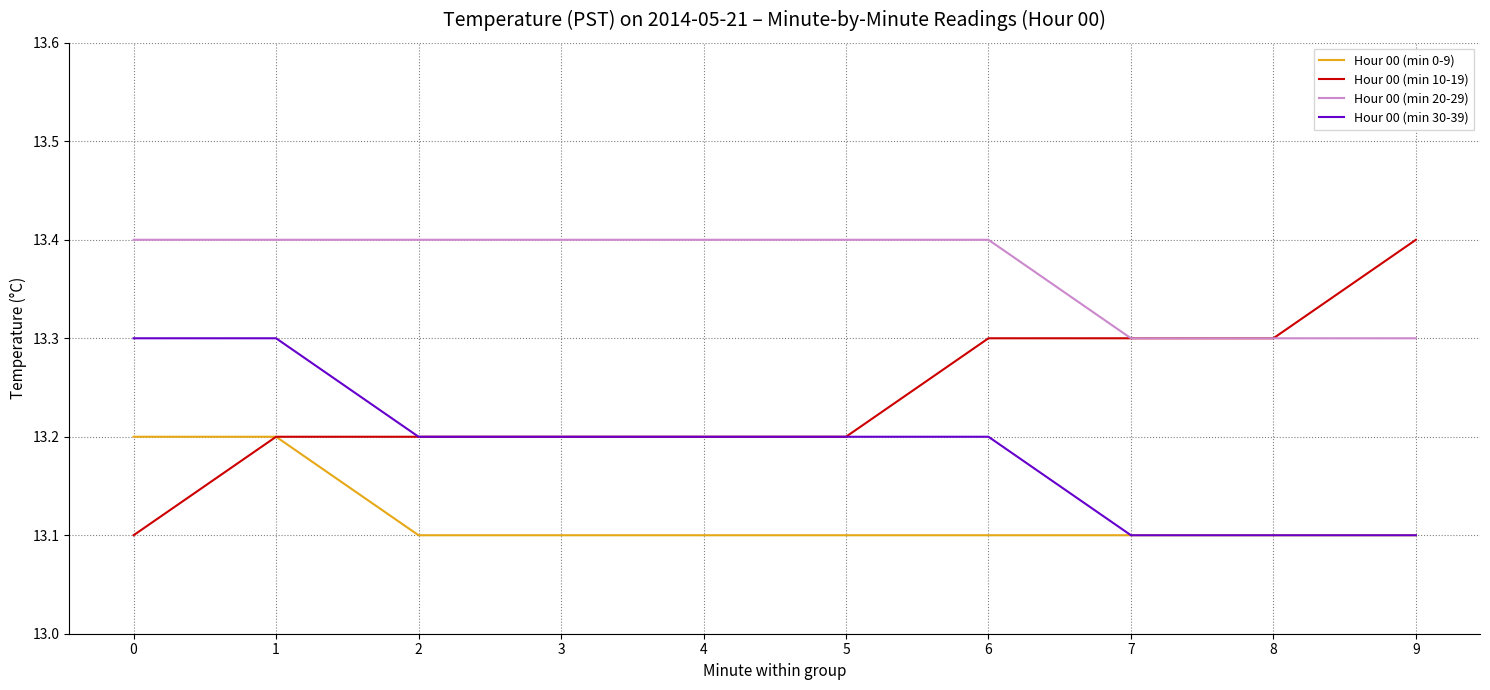

What is the minimum value shown in the chart?

13.1